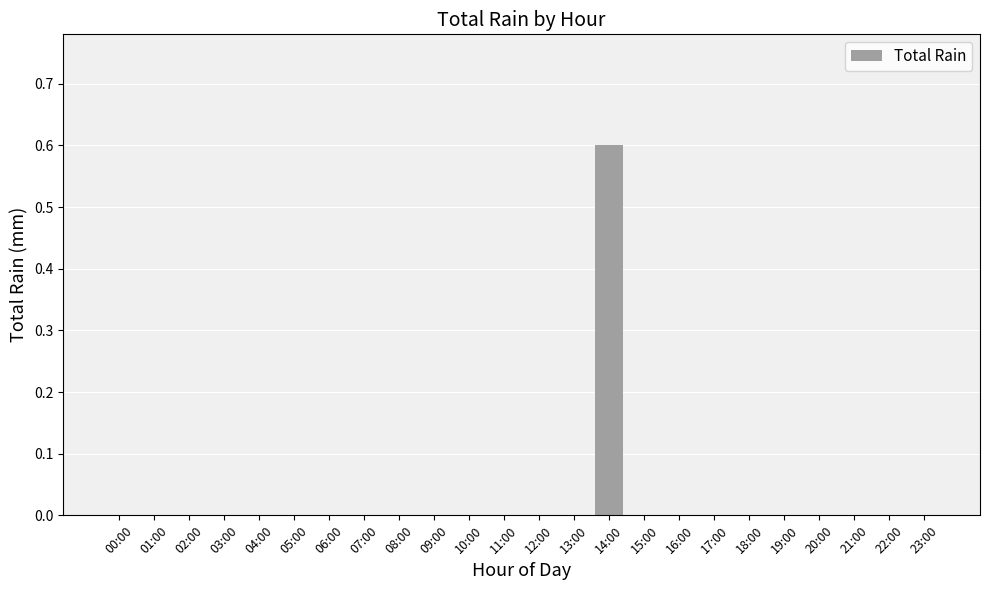

What is the greatest value displayed?

0.6